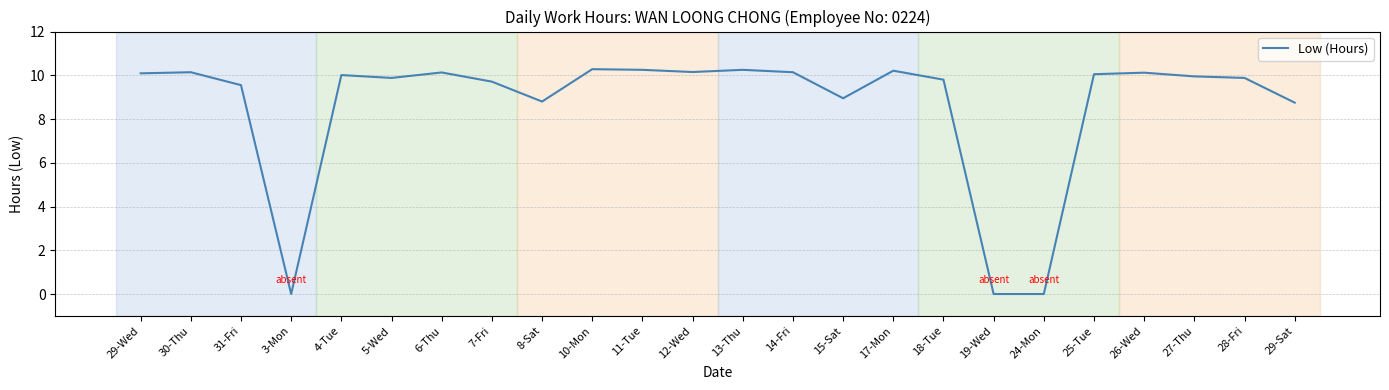

What is the difference between the values at 5-Wed and 14-Fri?

0.3